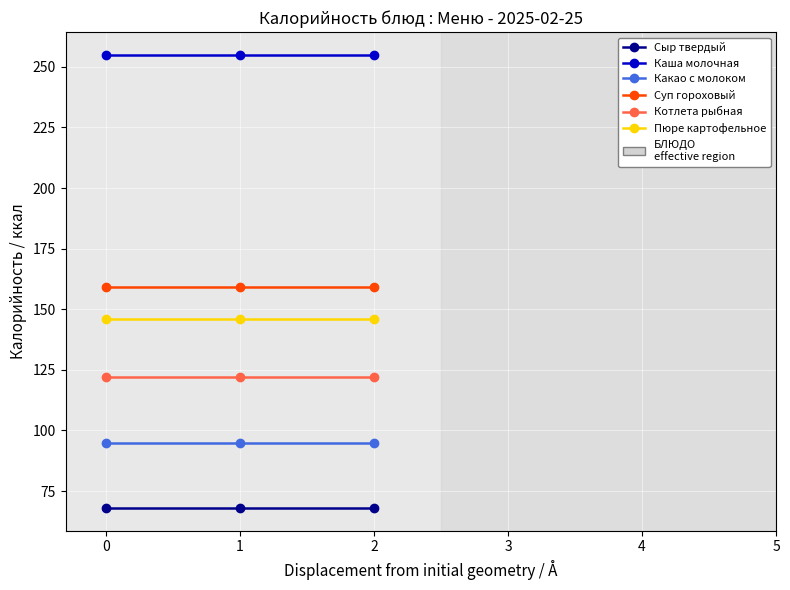

Is it true that Каша молочная equals 421 at 1?

False